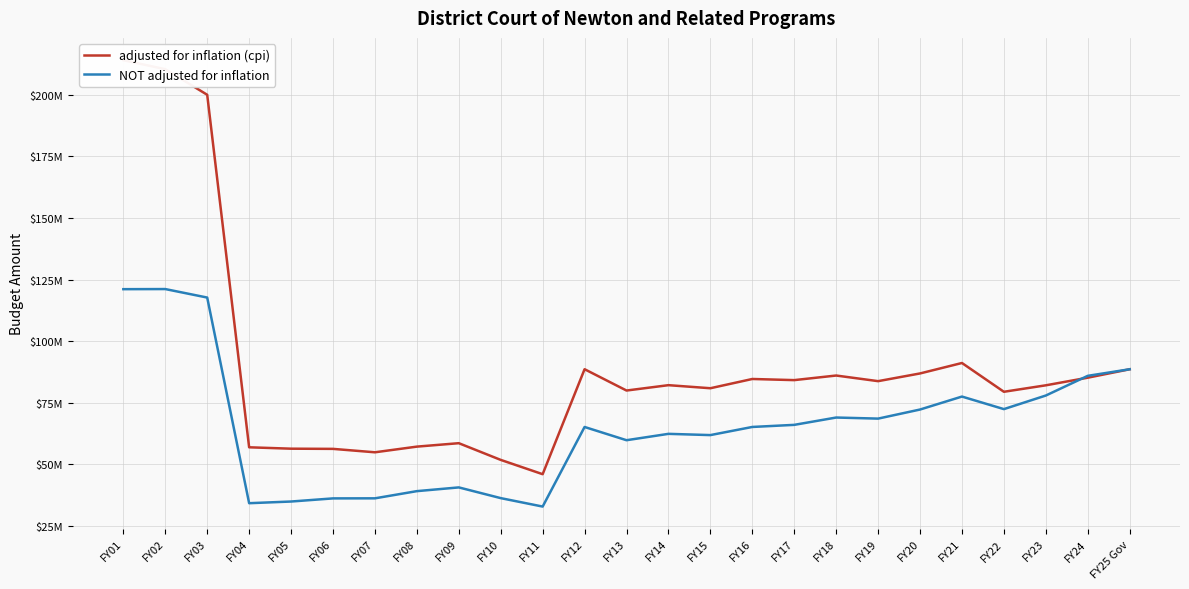

In adjusted for inflation (cpi), how many points are lower than both neighbors (excluding endpoints)?

7